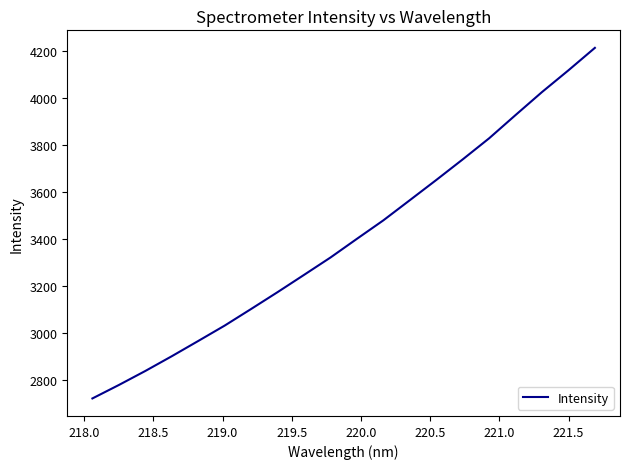

What is the difference between the maximum and second lowest values?

1437.0